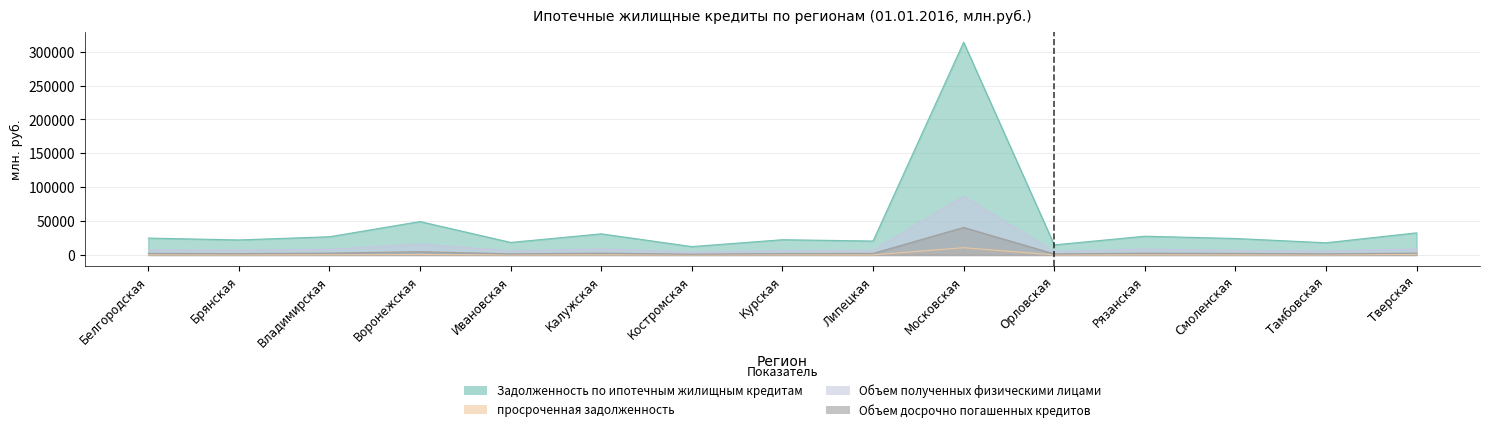

Count the number of data series in this chart.

4